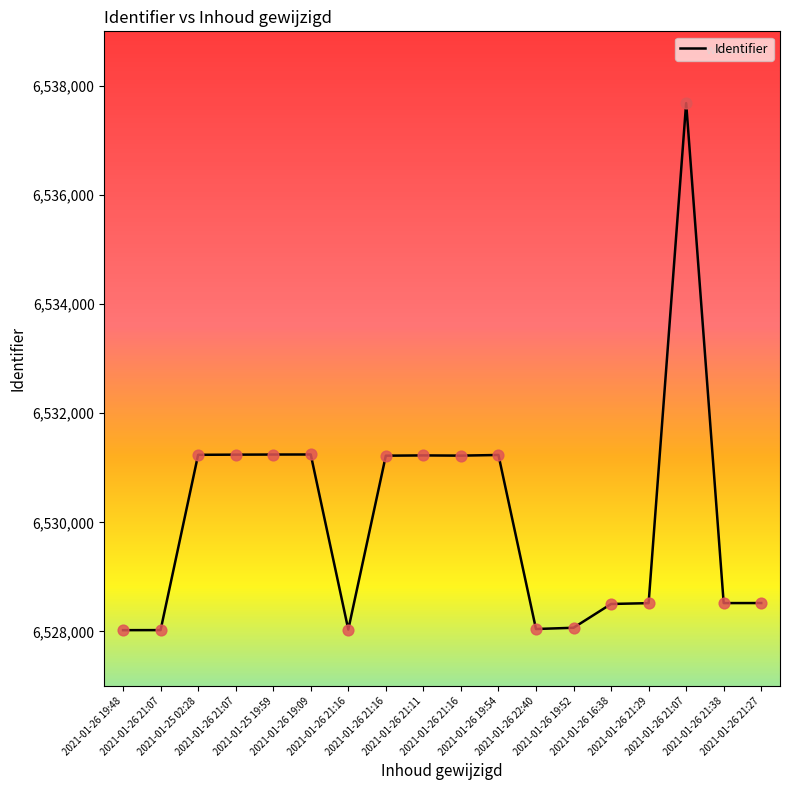

Does the chart have visible grid lines?

No